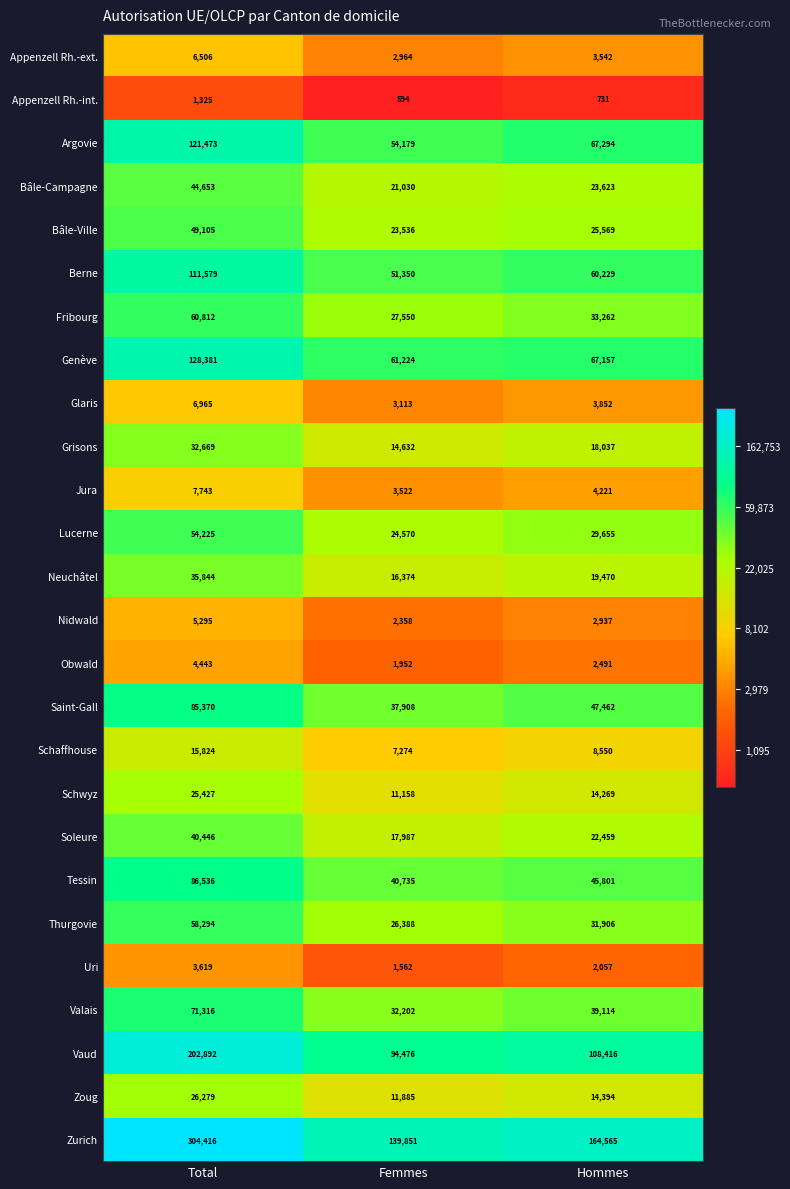

What is the sum of all Berne values?

223158